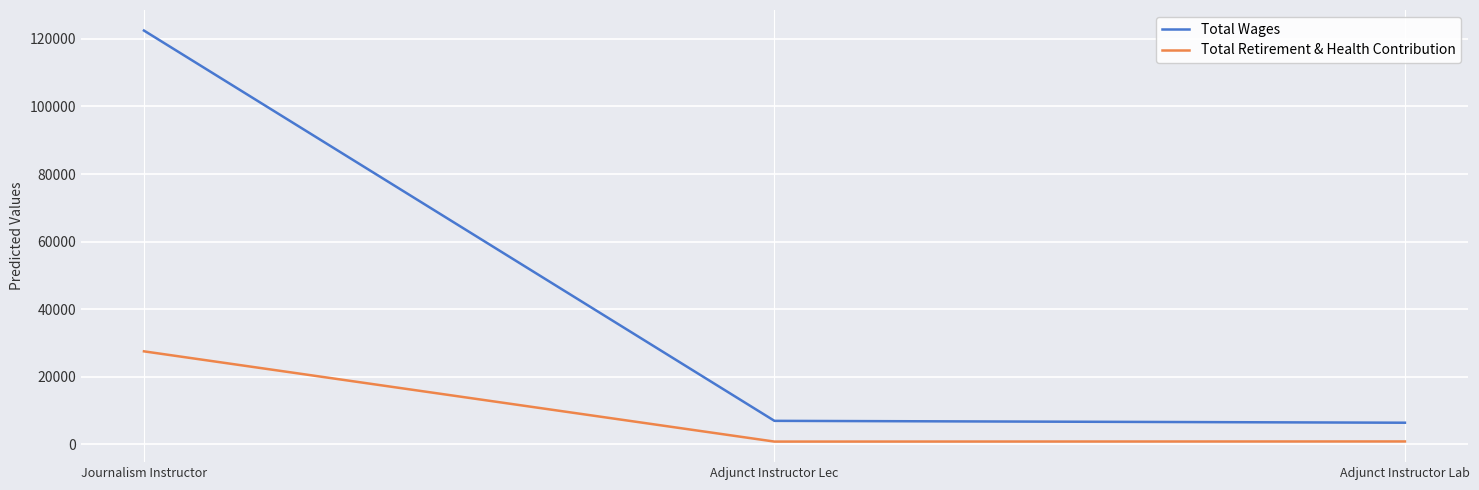

Is the value of Total Wages at Journalism Instructor greater than the value of Total Retirement & Health Contribution at Adjunct Instructor Lec?

Yes